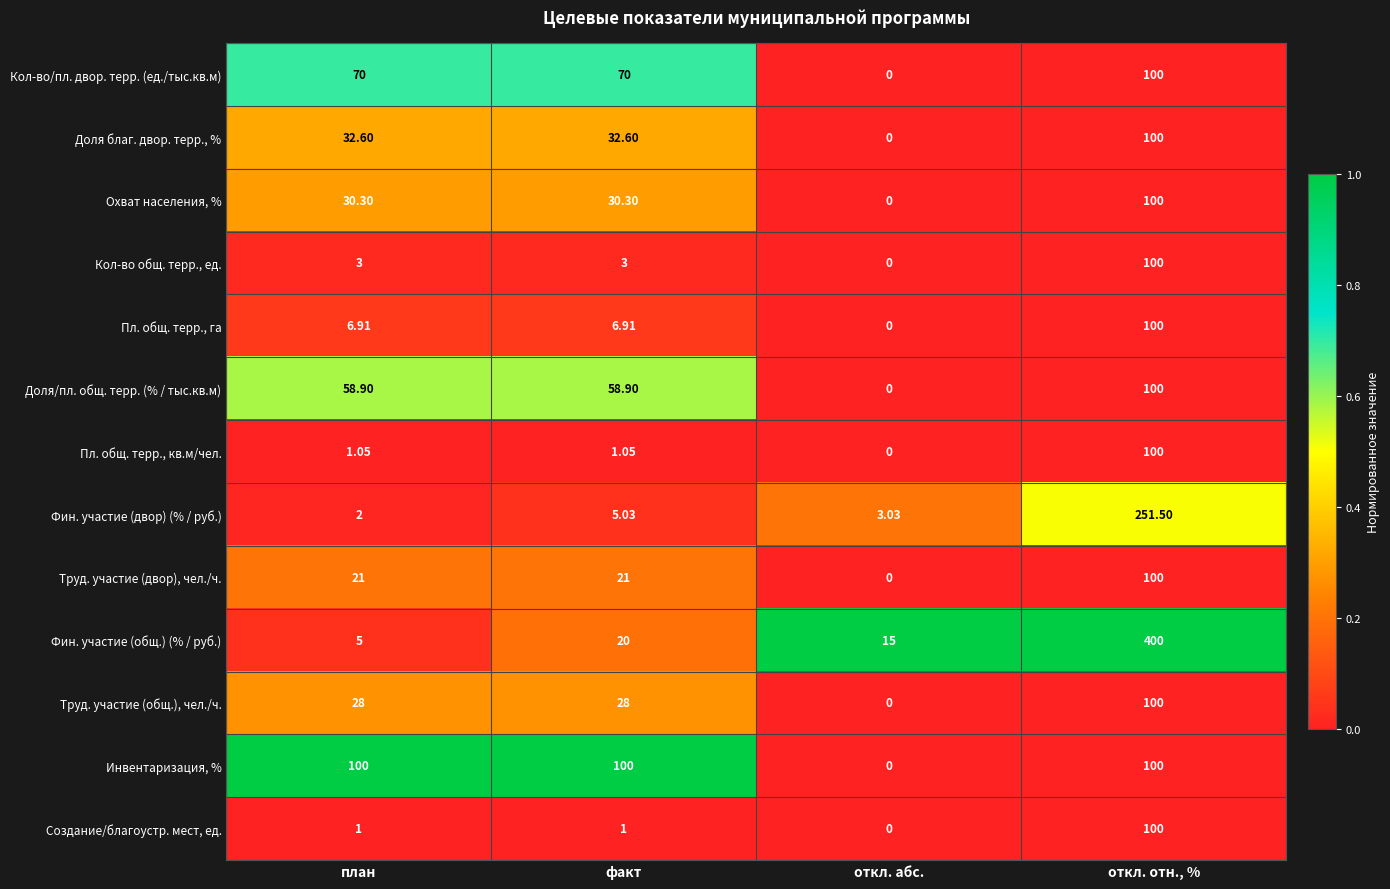

At which label does Пл. общ. терр., га reach its minimum?

откл. абс.